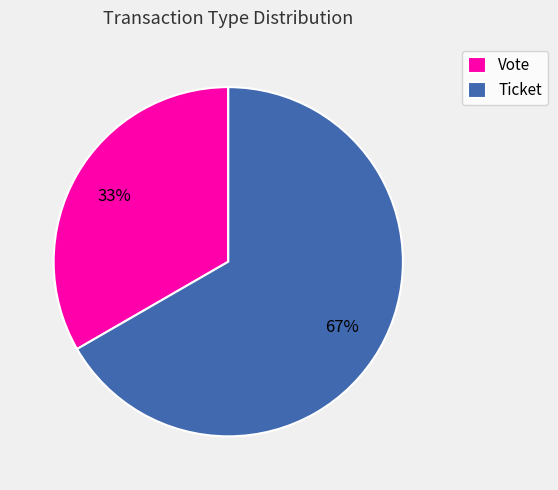

Is the sum of Ticket and Vote greater than half?

Yes